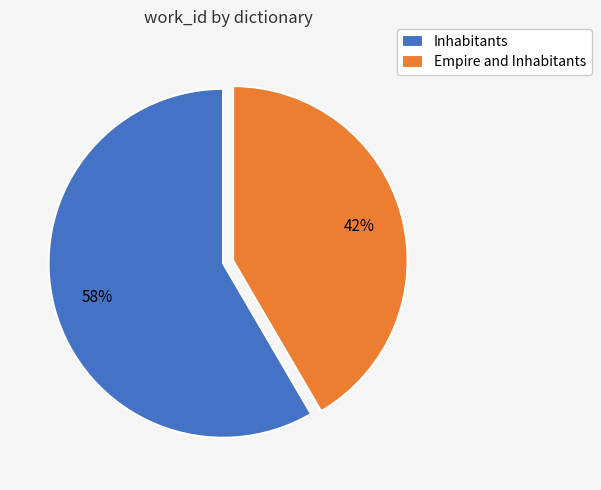

True or false: Inhabitants accounts for 58% of the total.

True